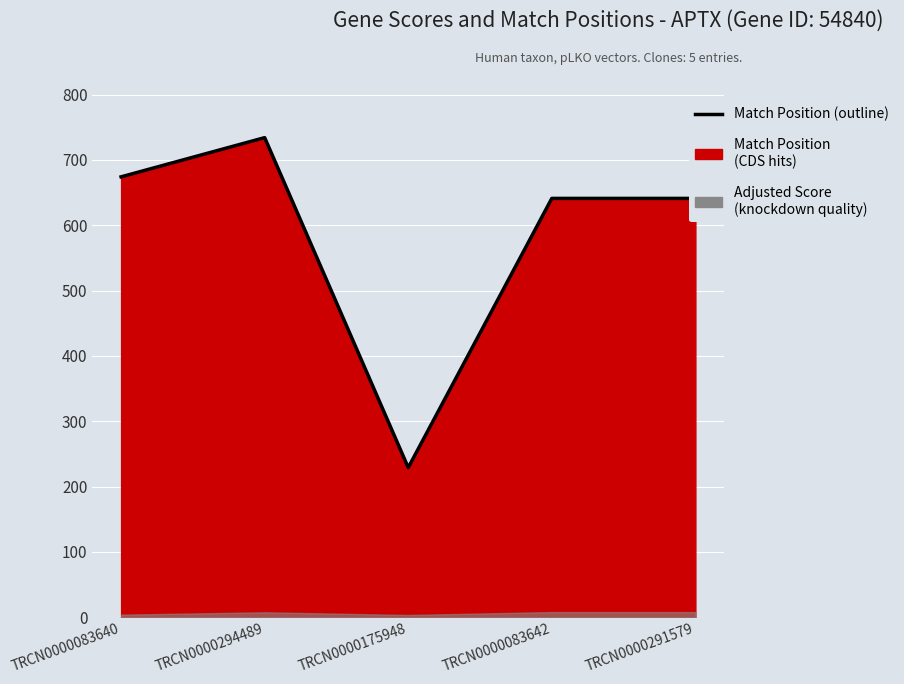

List the labels in order of value, smallest first.

TRCN0000175948, TRCN0000083642, TRCN0000291579, TRCN0000083640, TRCN0000294489